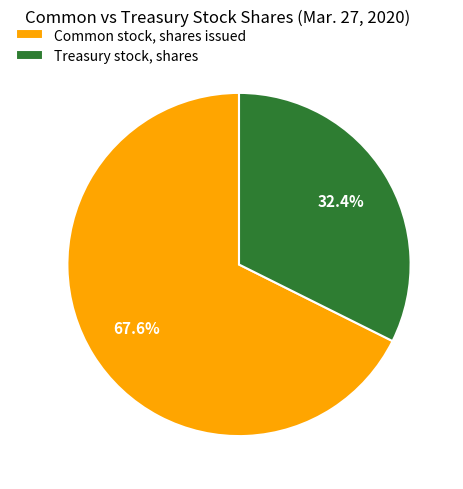

How many slices are in this pie chart?

2